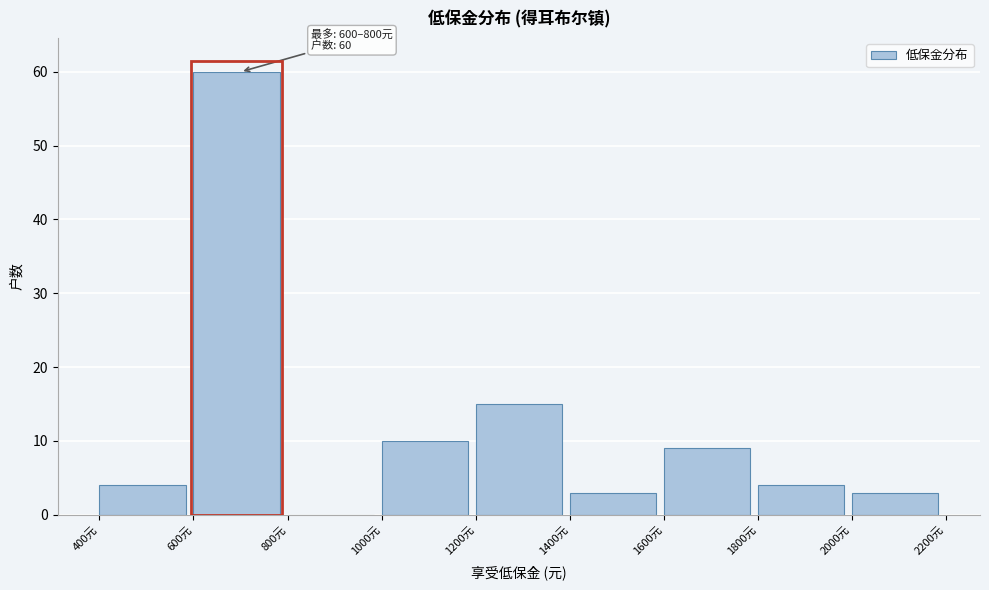

Over which range of the x-axis is the bar tallest?

600 to 800